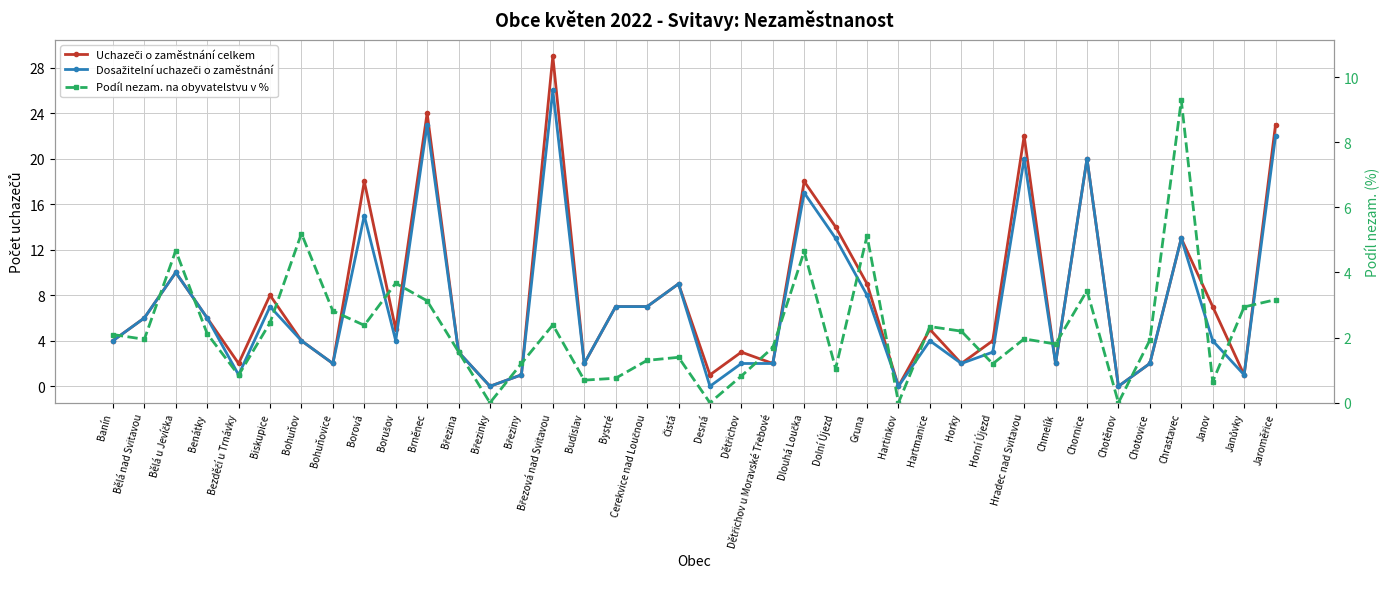

Reading right to left, transcribe all the data shown in this chart.

Uchazeči o zaměstnání celkem: Jaroměřice=23.0	Janůvky=1.0	Janov=7.0	Chrastavec=13.0	Chotovice=2.0	Chotěnov=0.0	Chornice=20.0	Chmelík=2.0	Hradec nad Svitavou=22.0	Horní Újezd=4.0	Horky=2.0	Hartmanice=5.0	Hartinkov=0.0	Gruna=9.0	Dolní Újezd=14.0	Dlouhá Loučka=18.0	Dětřichov u Moravské Třebové=2.0	Dětřichov=3.0	Desná=1.0	Čistá=9.0	Cerekvice nad Loučnou=7.0	Bystré=7.0	Budislav=2.0	Březová nad Svitavou=29.0	Březiny=1.0	Březinky=0.0	Březina=3.0	Brněnec=24.0	Borušov=5.0	Borová=18.0	Bohuňovice=2.0	Bohuňov=4.0	Biskupice=8.0	Bezděčí u Trnávky=2.0	Benátky=6.0	Bělá u Jevíčka=10.0	Bělá nad Svitavou=6.0	Banín=4.0
Dosažitelní uchazeči o zaměstnání: Jaroměřice=22.0	Janůvky=1.0	Janov=4.0	Chrastavec=13.0	Chotovice=2.0	Chotěnov=0.0	Chornice=20.0	Chmelík=2.0	Hradec nad Svitavou=20.0	Horní Újezd=3.0	Horky=2.0	Hartmanice=4.0	Hartinkov=0.0	Gruna=8.0	Dolní Újezd=13.0	Dlouhá Loučka=17.0	Dětřichov u Moravské Třebové=2.0	Dětřichov=2.0	Desná=0.0	Čistá=9.0	Cerekvice nad Loučnou=7.0	Bystré=7.0	Budislav=2.0	Březová nad Svitavou=26.0	Březiny=1.0	Březinky=0.0	Březina=3.0	Brněnec=23.0	Borušov=4.0	Borová=15.0	Bohuňovice=2.0	Bohuňov=4.0	Biskupice=7.0	Bezděčí u Trnávky=1.0	Benátky=6.0	Bělá u Jevíčka=10.0	Bělá nad Svitavou=6.0	Banín=4.0
Podíl nezam. na obyvatelstvu v %: Jaroměřice=3.2	Janůvky=2.9	Janov=0.6	Chrastavec=9.3	Chotovice=1.9	Chotěnov=0.0	Chornice=3.4	Chmelík=1.8	Hradec nad Svitavou=2.0	Horní Újezd=1.2	Horky=2.2	Hartmanice=2.3	Hartinkov=0.0	Gruna=5.1	Dolní Újezd=1.0	Dlouhá Loučka=4.6	Dětřichov u Moravské Třebové=1.7	Dětřichov=0.8	Desná=0.0	Čistá=1.4	Cerekvice nad Loučnou=1.3	Bystré=0.8	Budislav=0.7	Březová nad Svitavou=2.4	Březiny=1.2	Březinky=0.0	Březina=1.6	Brněnec=3.1	Borušov=3.7	Borová=2.4	Bohuňovice=2.8	Bohuňov=5.2	Biskupice=2.5	Bezděčí u Trnávky=0.8	Benátky=2.1	Bělá u Jevíčka=4.7	Bělá nad Svitavou=1.9	Banín=2.1